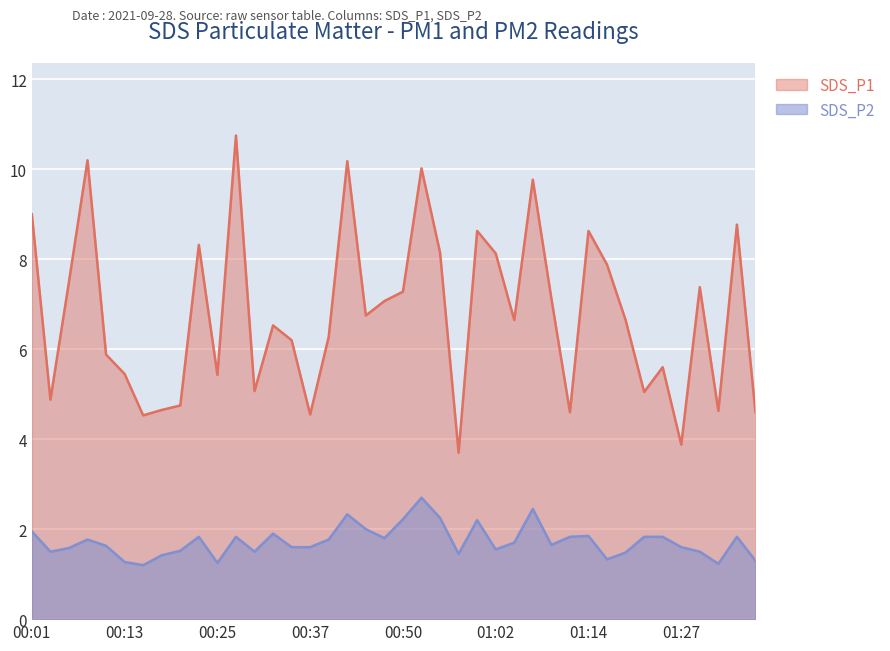

List the labels in order of SDS_P1 value, largest first.

00:28, 00:08, 00:42, 00:52, 01:07, 00:01, 01:34, 01:00, 01:14, 00:23, 00:55, 01:02, 01:17, 00:06, 01:29, 00:50, 01:09, 00:47, 00:45, 01:04, 01:19, 00:33, 00:40, 00:35, 00:11, 01:24, 00:13, 00:25, 00:30, 01:22, 00:03, 00:20, 00:18, 01:31, 01:12, 01:36, 00:37, 00:15, 01:27, 00:57